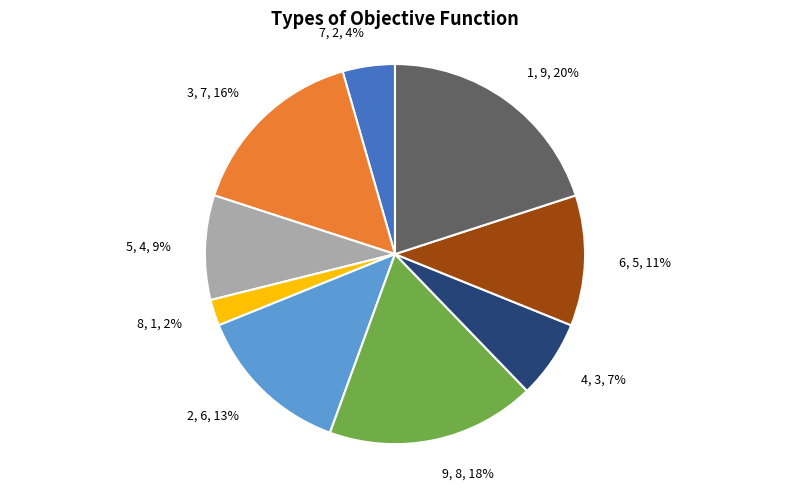

The 3 slice represents 16% of the pie. True or false?

True